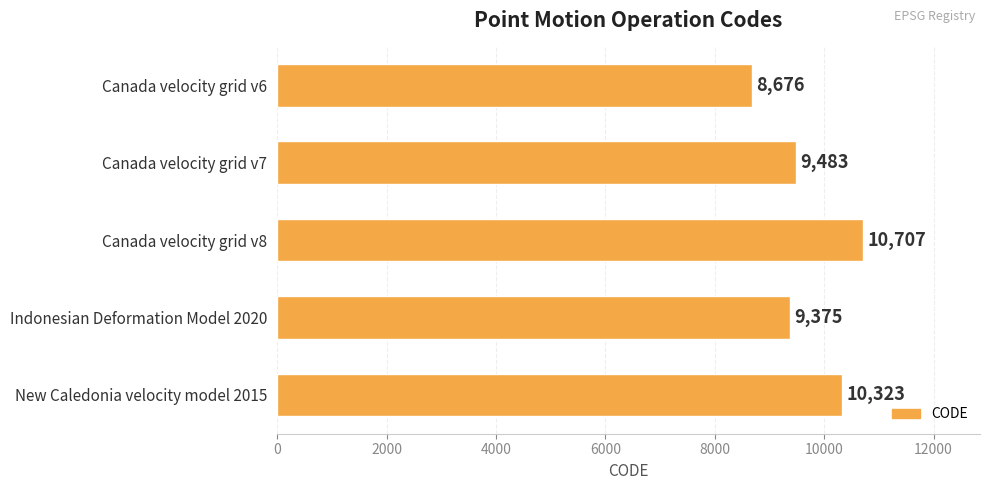

Reading bottom to top, list all the values displayed in this chart.

10323	9375	10707	9483	8676